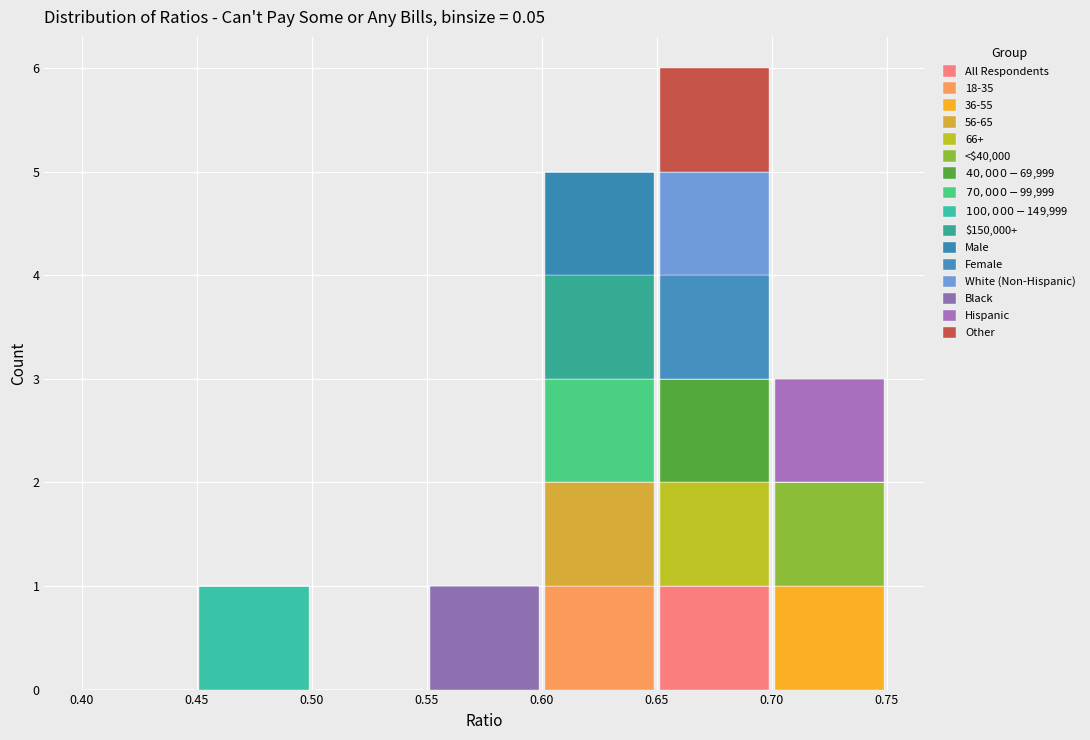

What is the total height of the stacked bar covering 0.60 to 0.65 on the x-axis? The values are not printed on the chart, so give them approximately, as read against the axis.

5